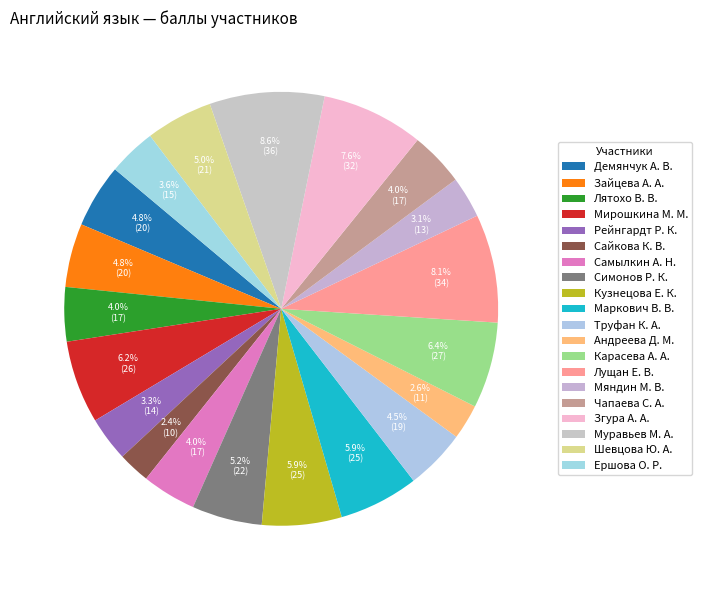

What percentage is NOT represented by Мяндин М. В.?

96.9%